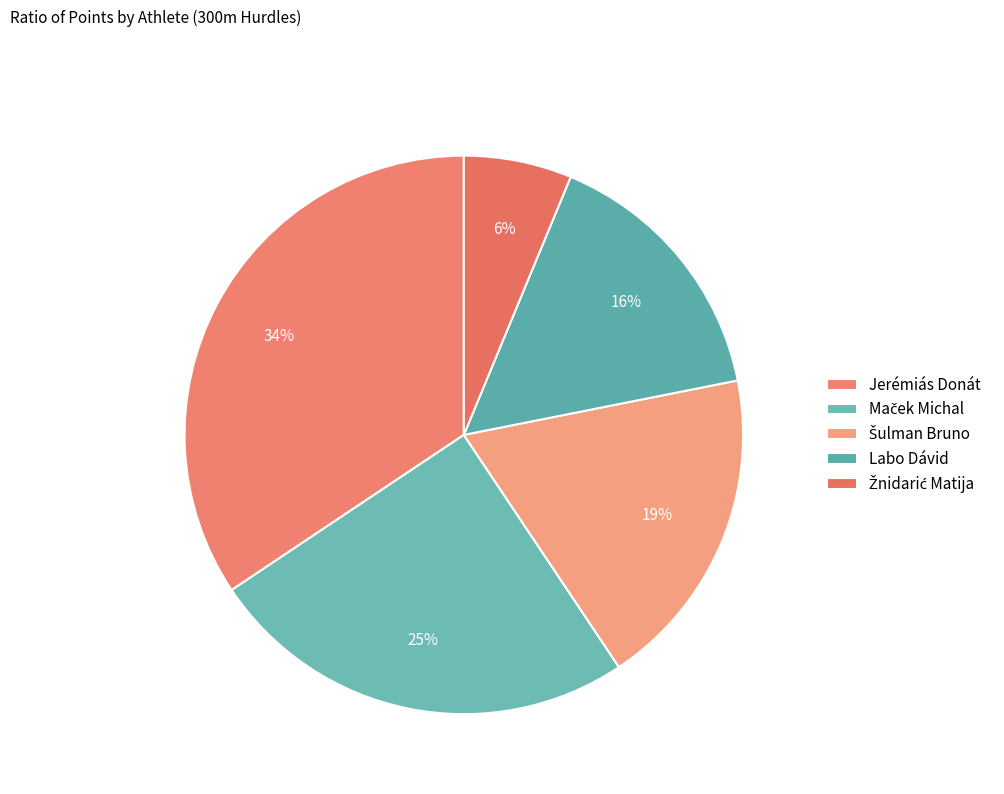

To the nearest percent, what is the combined percentage of Labo Dávid and Žnidarić Matija?

22%